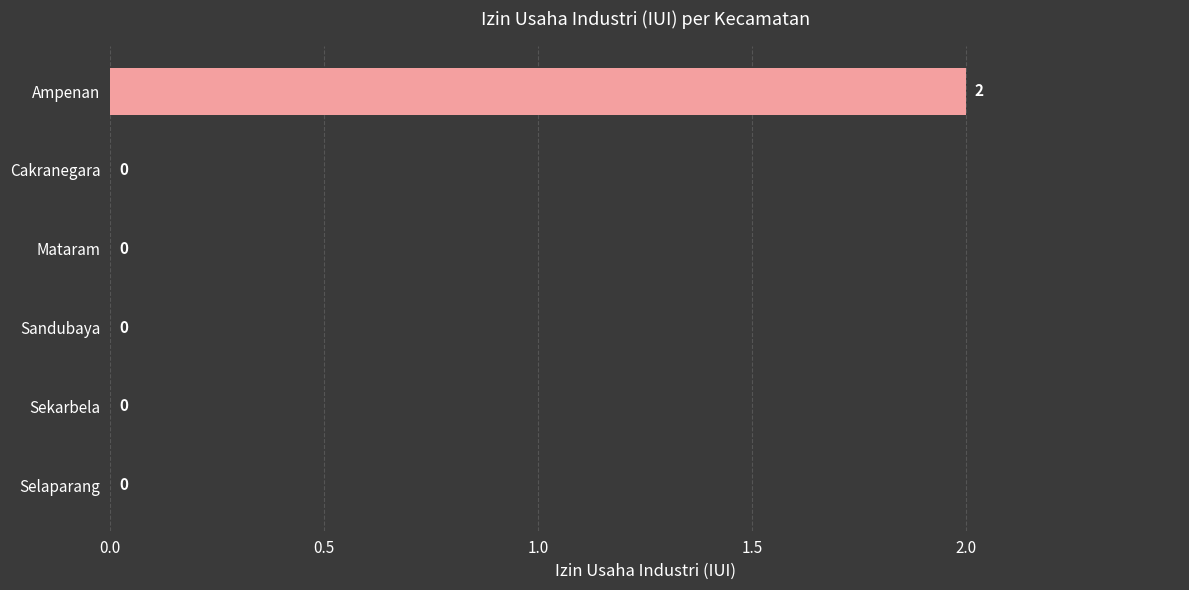

Count the number of categories in the chart.

6